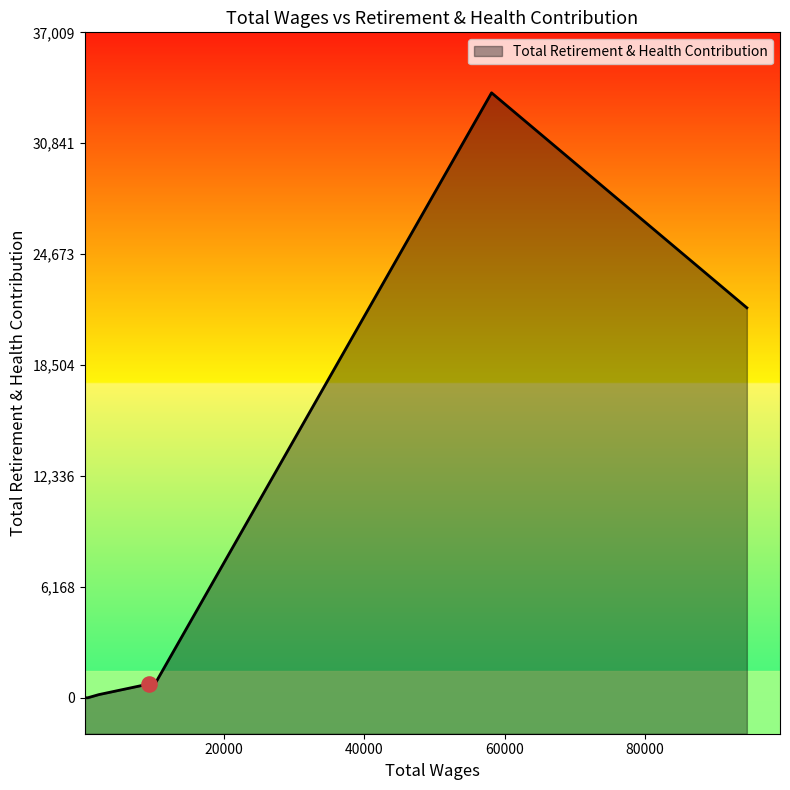

Between 58150.0 and 94571.0, which is larger?

58150.0